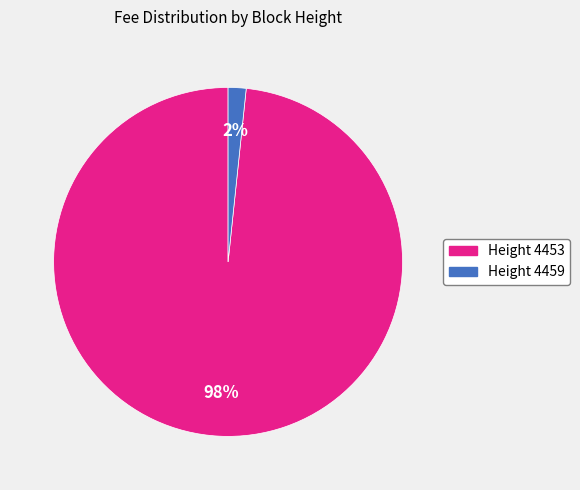

Is there a majority slice in this chart?

Yes